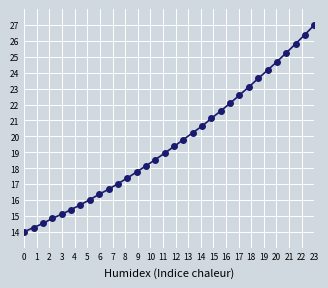

What is the maximum value shown in the chart?

27.0